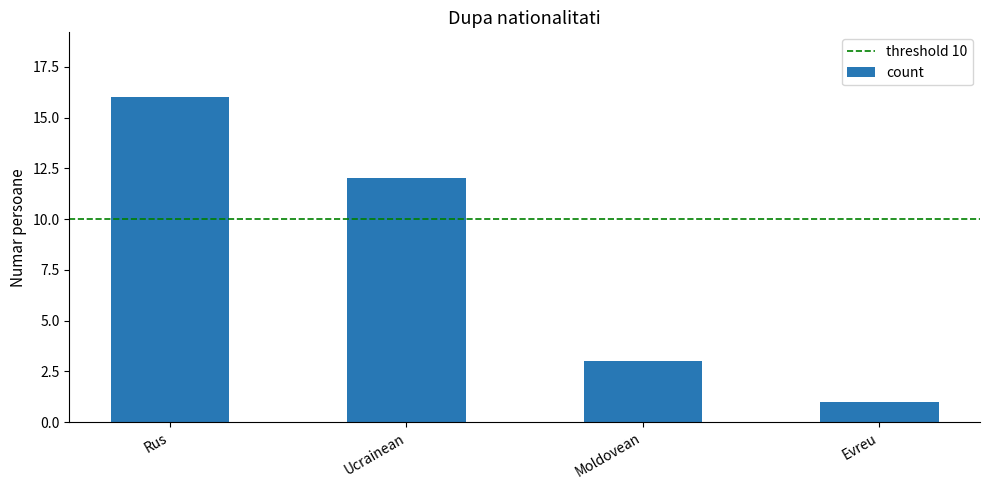

Reading left to right, what are all the values shown in this chart?

Rus=16	Ucrainean=12	Moldovean=3	Evreu=1